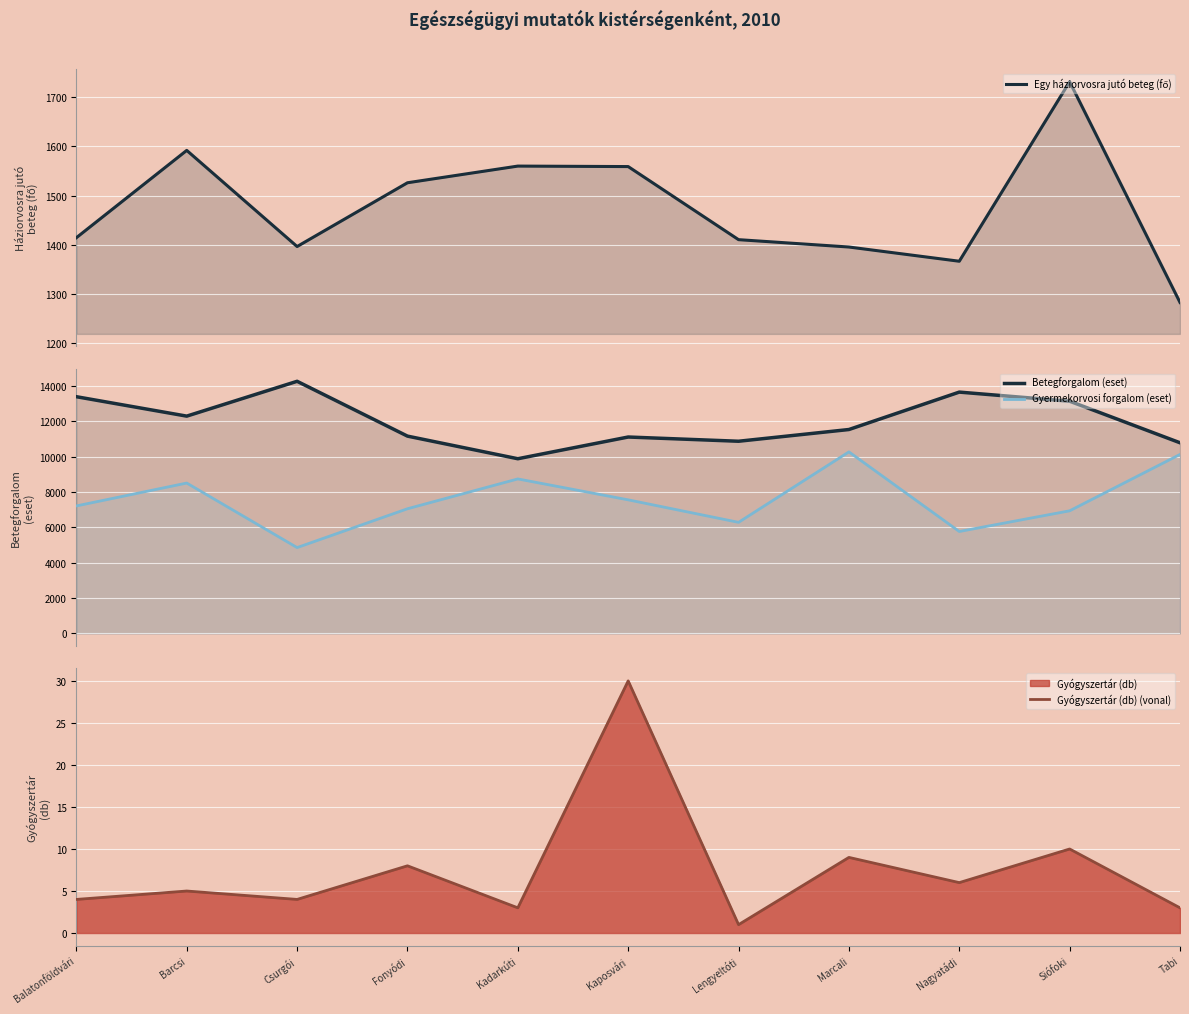

What is the difference between the Betegforgalom (eset) values at Nagyatádi and Fonyódi?

2488